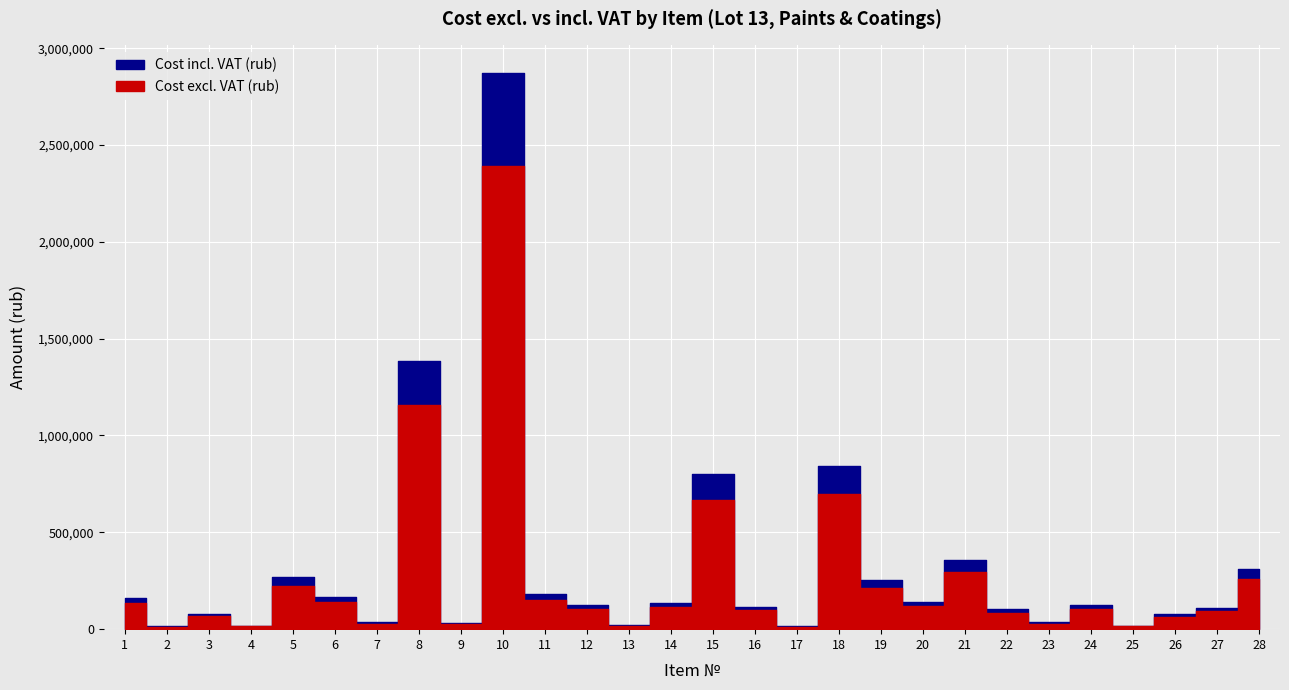

Reading right to left, extract all data points from this chart.

Cost excl. VAT (rub): 260280.0	91525.5	64068.0	15390.0	103728.0	28700.0	85540.0	297465.0	117600.0	211680.0	700000.0	13200.0	97460.0	669100.0	113560.0	17600.0	104840.0	149496.0	2392200.0	27960.0	1155780.0	28752.0	138900.0	224436.0	14795.0	67023.0	13446.0	135592.0
Cost incl. VAT (rub): 312336.0	109830.6	76881.6	18468.0	124473.6	34440.0	102648.0	356958.0	141120.0	254016.0	840000.0	15840.0	116952.0	802920.0	136272.0	21120.0	125808.0	179395.2	2870640.0	33552.0	1386936.0	34502.4	166680.0	269323.2	17754.0	80427.6	16135.2	162710.4